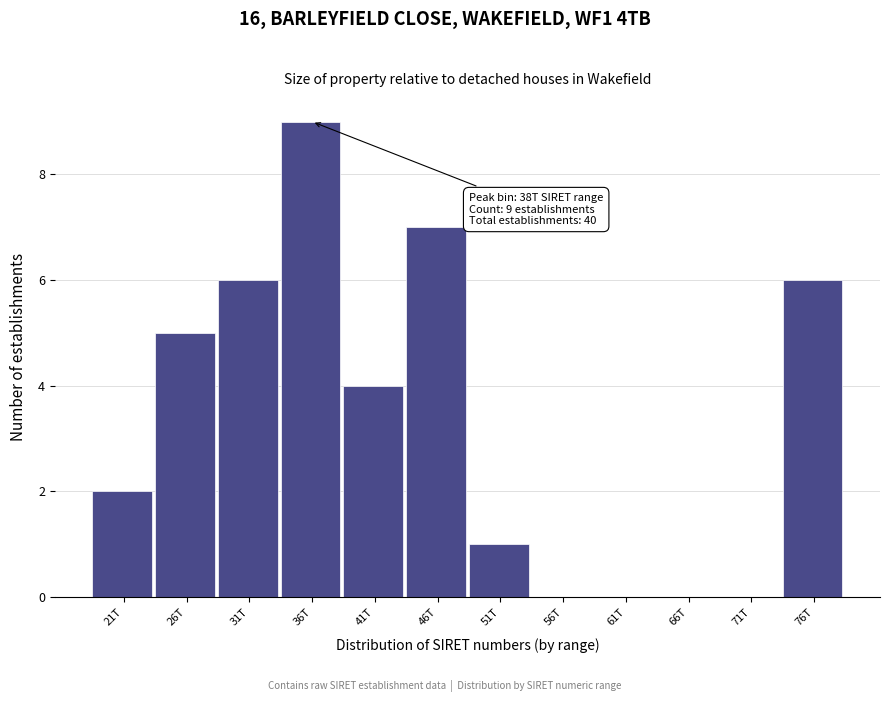

Reading right to left, what are all the values shown in this chart?

76T=6	71T=0	66T=0	61T=0	56T=0	51T=1	46T=7	41T=4	36T=9	31T=6	26T=5	21T=2